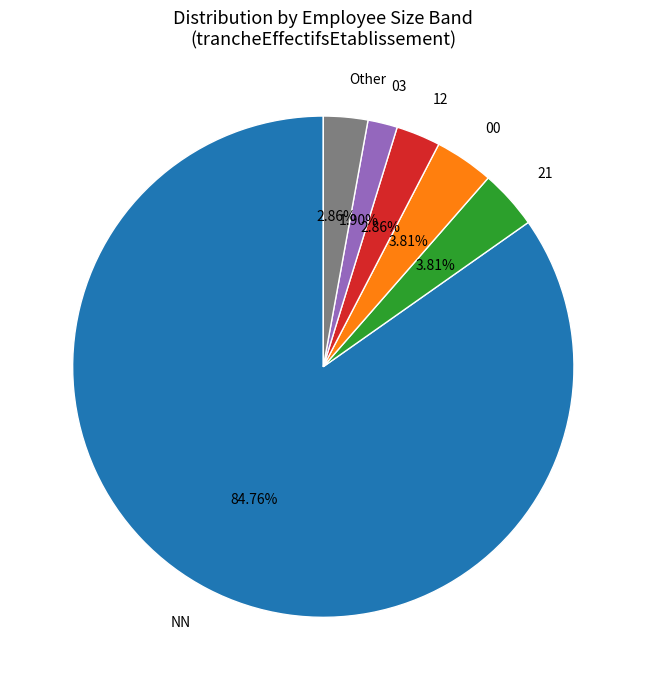

How many slices are in this pie chart?

6